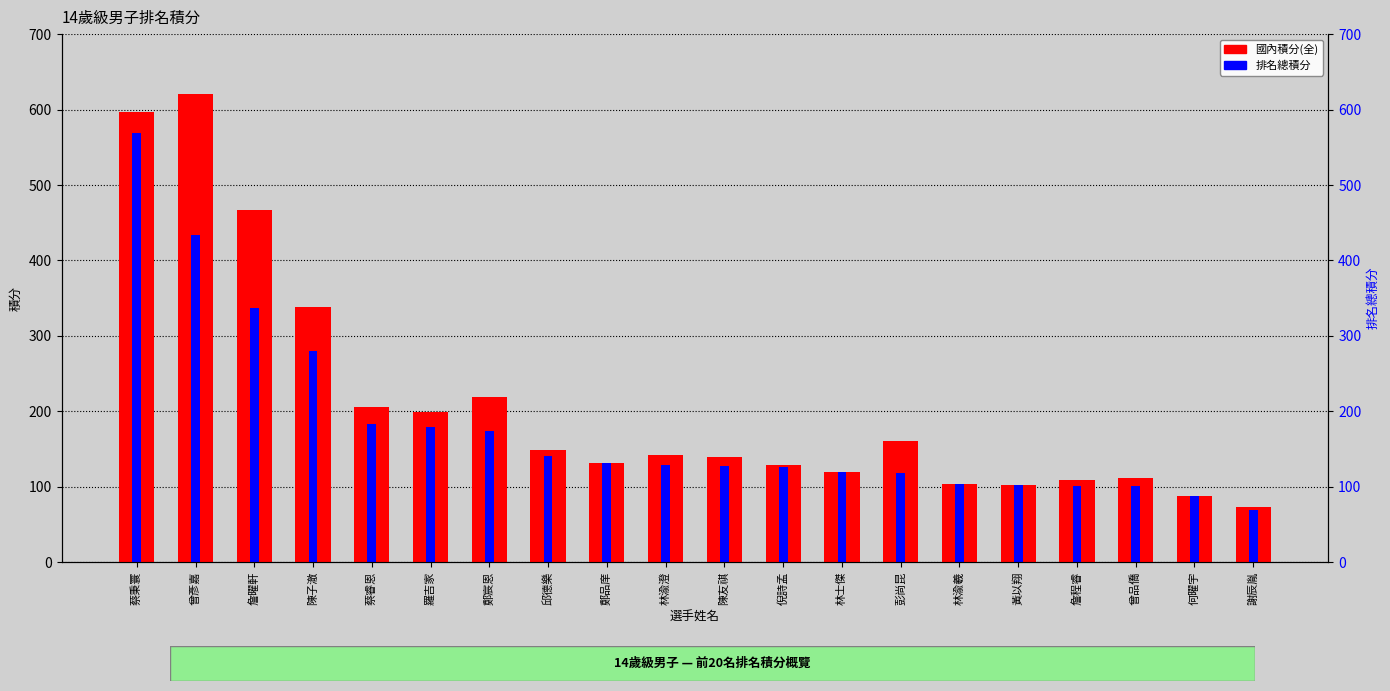

What position from the right is 陳友祺?

10